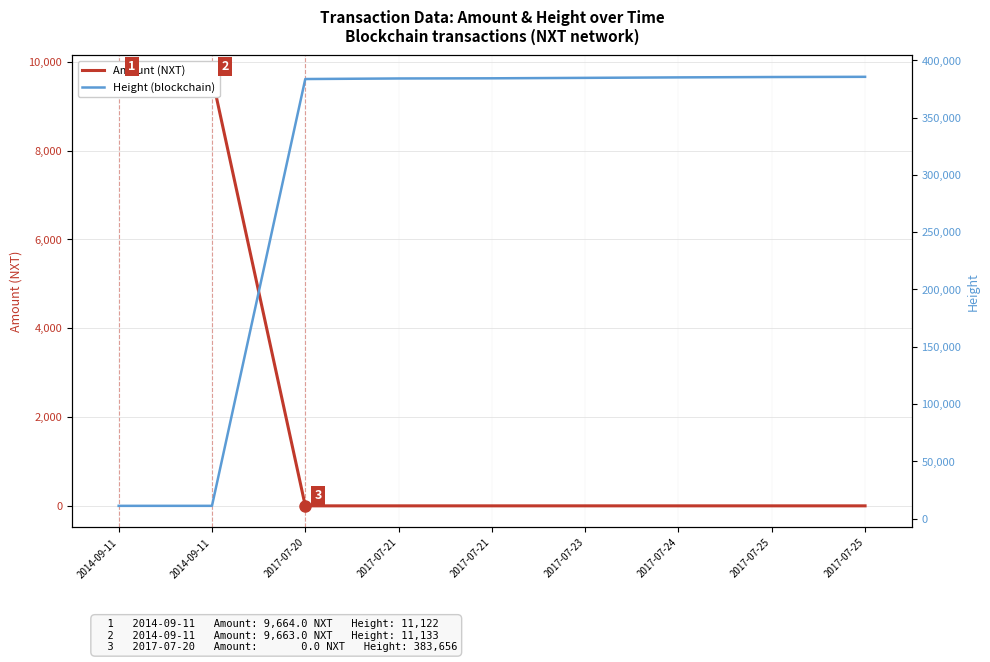

What is the sum of all Height (blockchain) values?

2715087